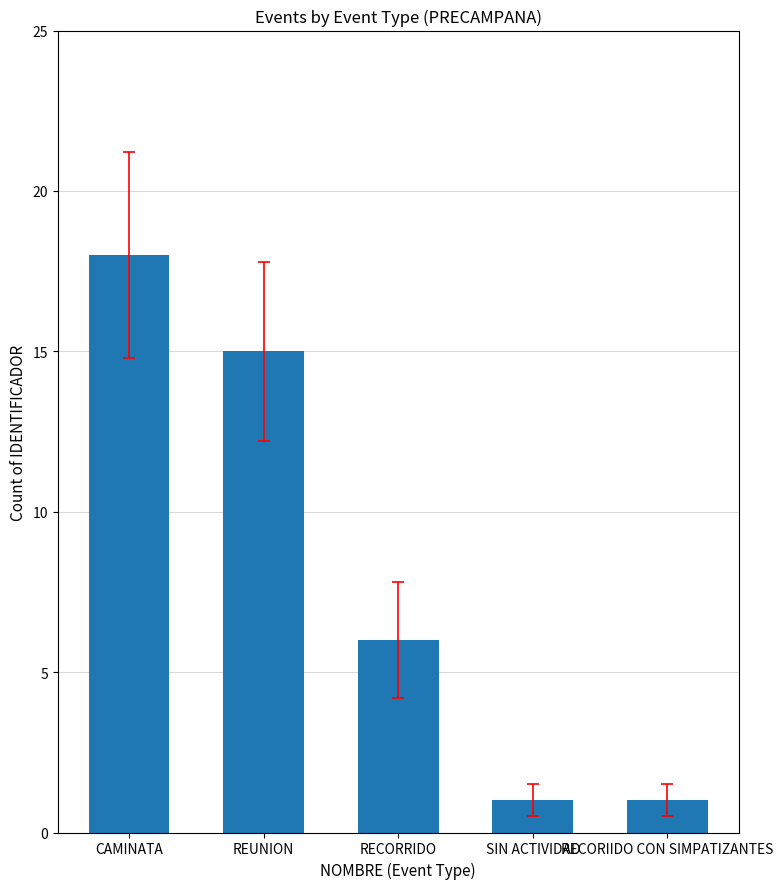

What is the sum of the values at RECORRIDO and RECORIIDO CON SIMPATIZANTES?

7